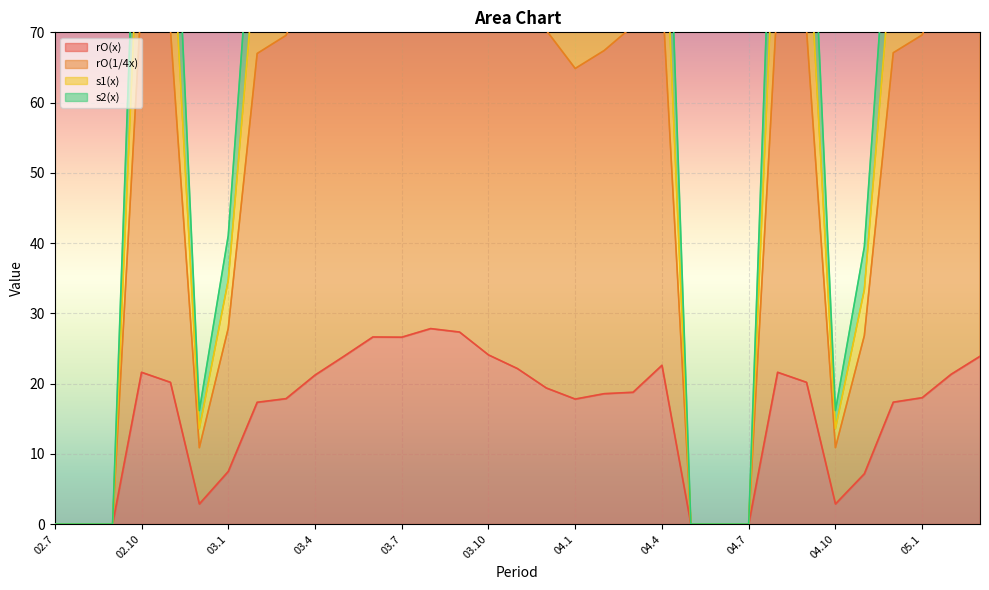

The rO(1/4x) series shows 46.1 at 03.6. True or false?

False